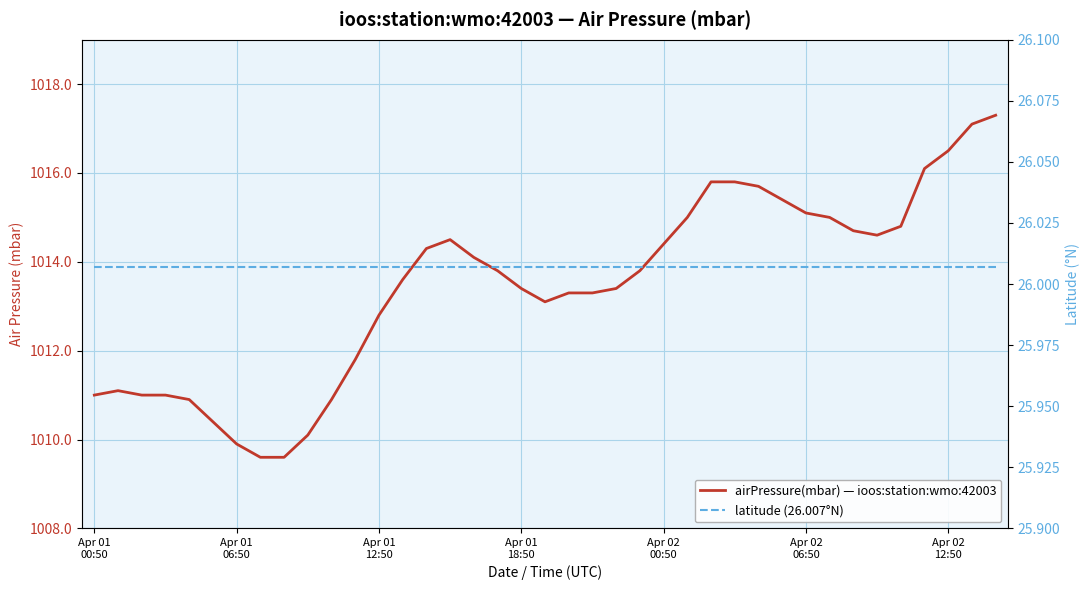

Read the latitude (26.007°N) value at Apr 01 06:50.

26.0